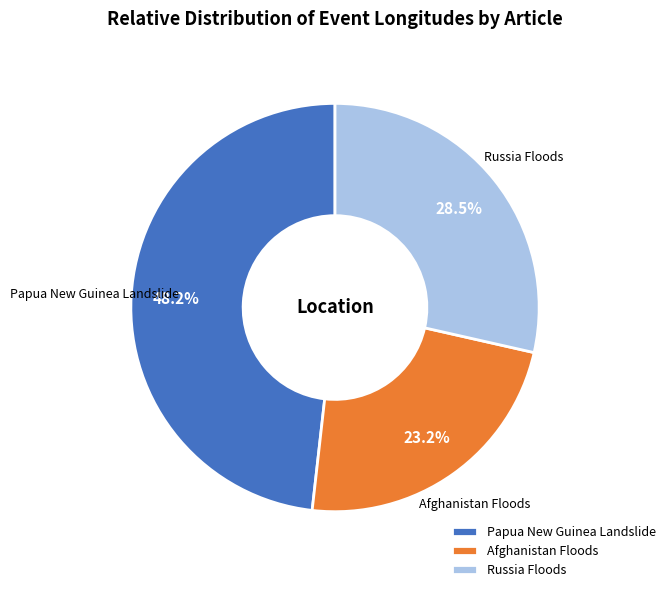

To the nearest percent, what percentage of the pie is Afghanistan Floods?

23%